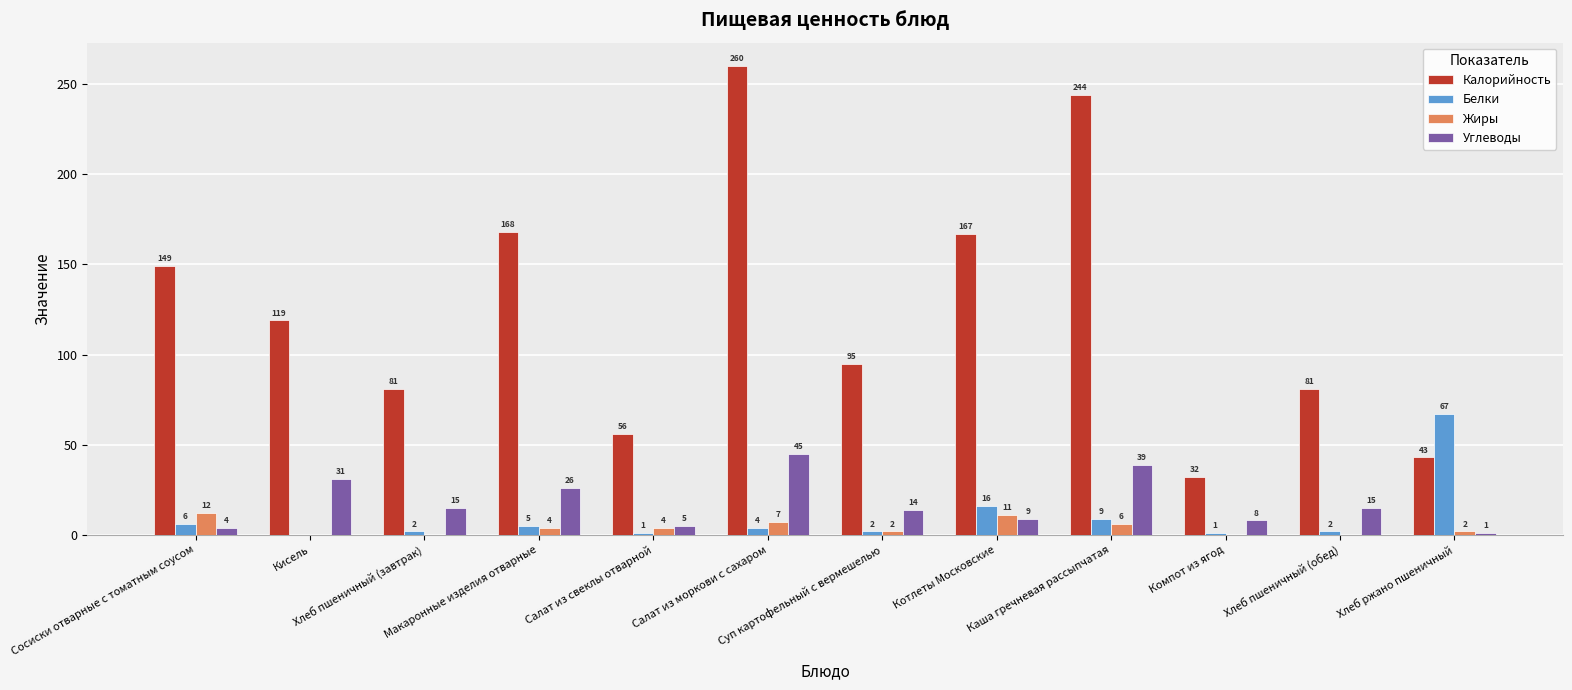

Where does the Белки series first go above 4?

Сосиски отварные с томатным соусом